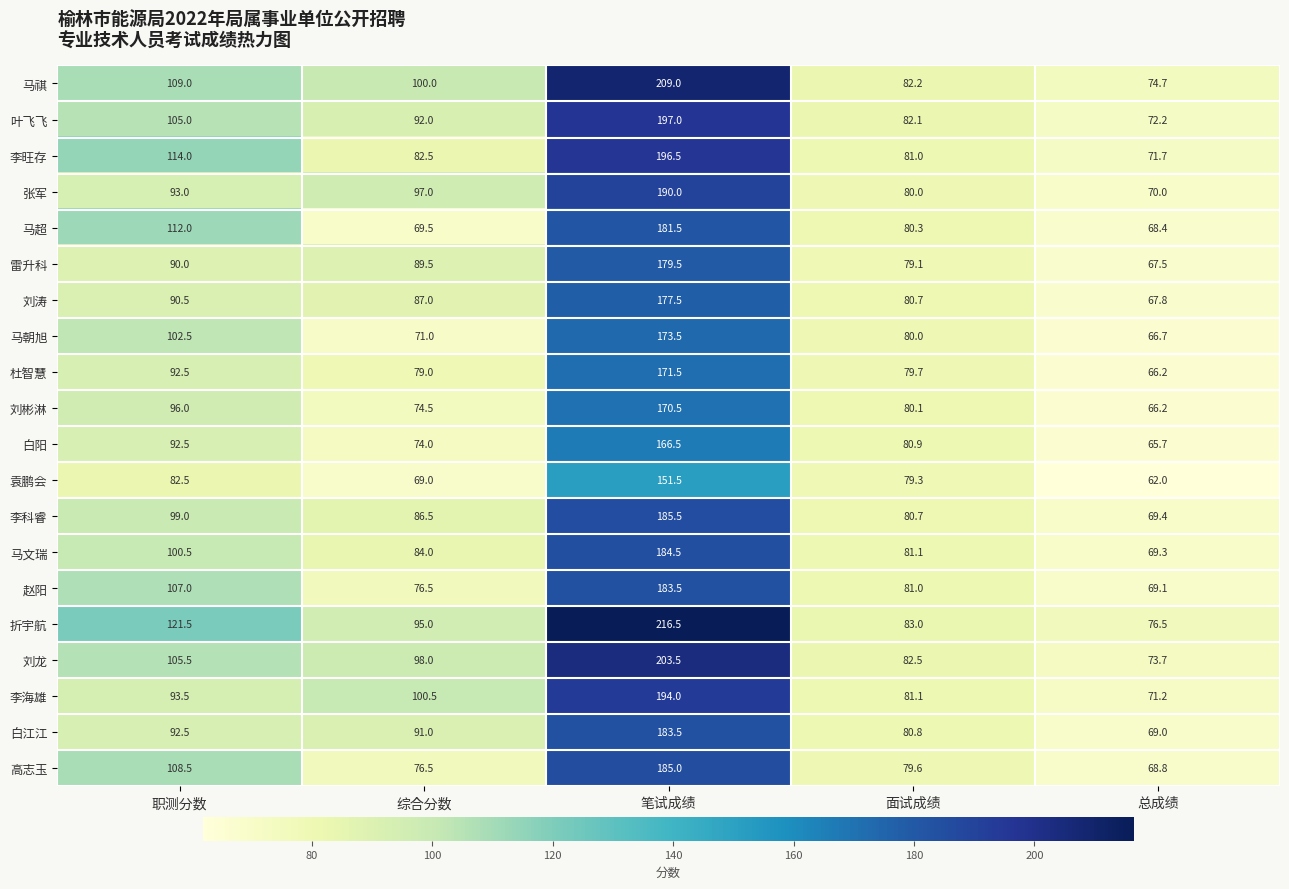

True or false: 赵阳 has a value of 103.1 at 总成绩.

False